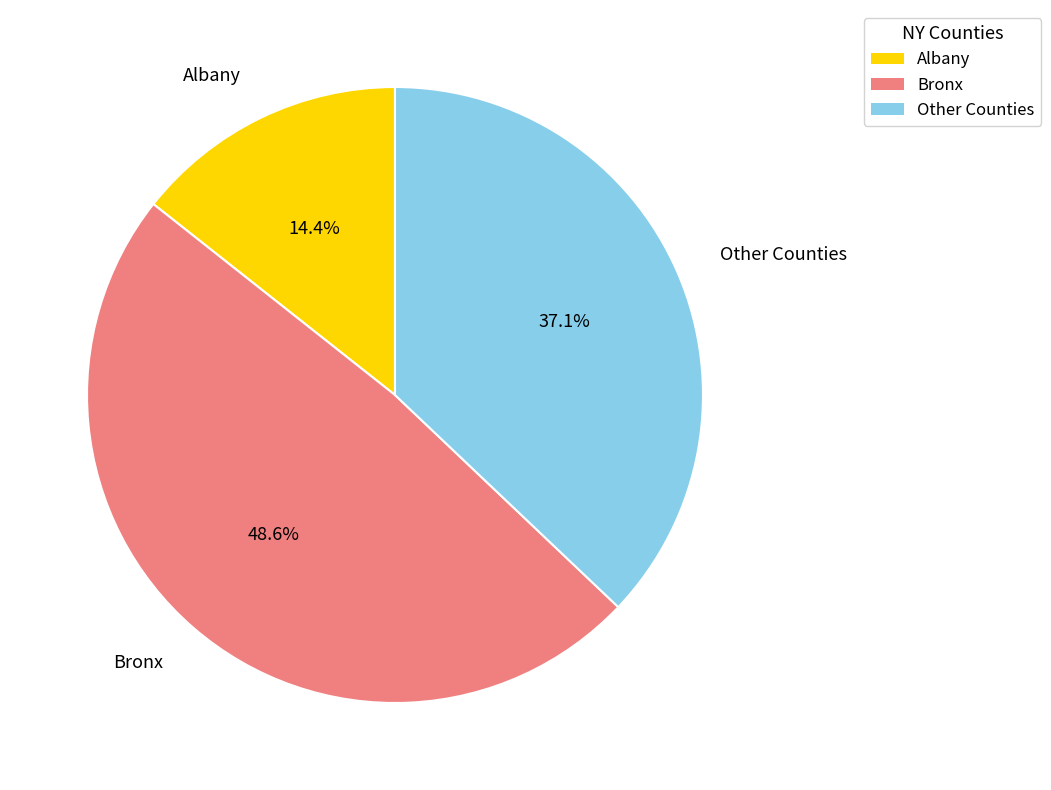

Does any single category account for the majority?

No